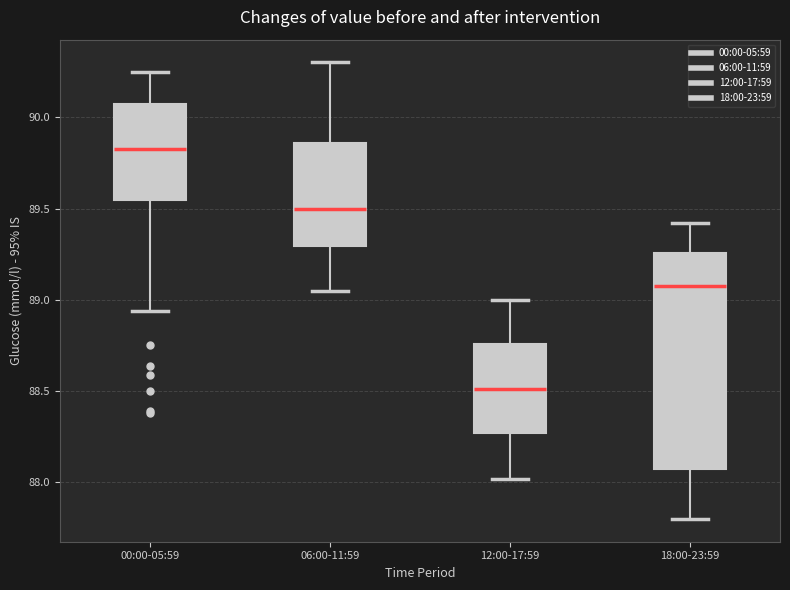

Where does the lower whisker of the box for 00:00-05:59 end on the y-axis? The values are not printed on the chart, so give them approximately, as read against the axis.

88.95